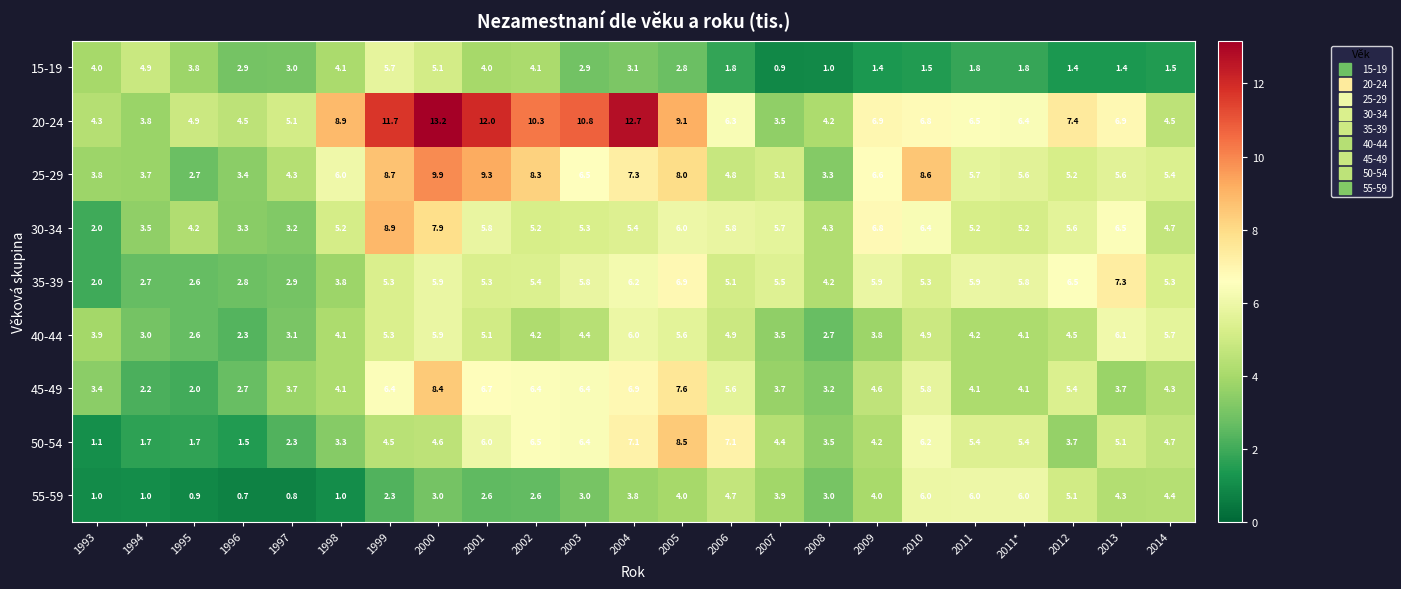

What is the maximum value shown in the chart?

13.2